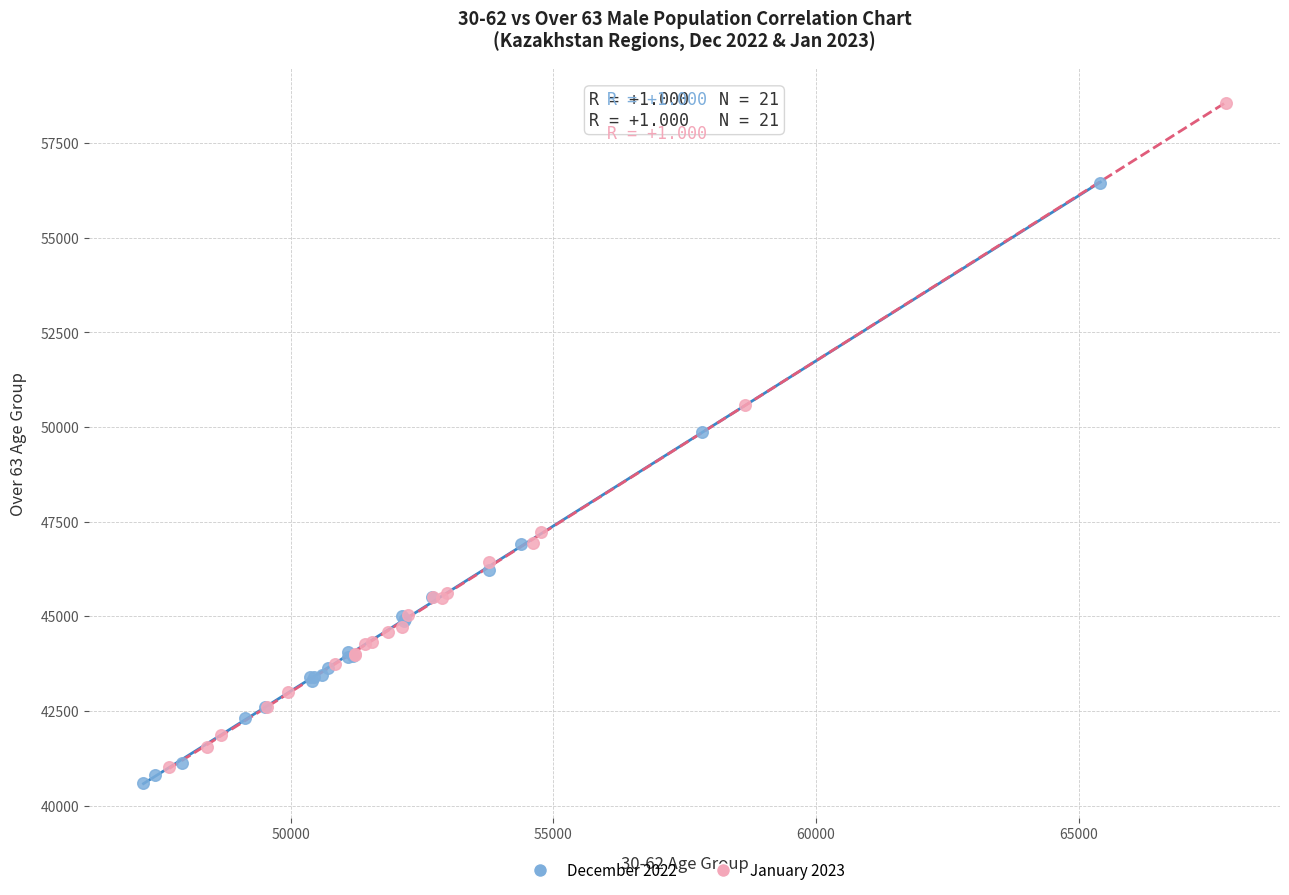

What are all the series names shown in the legend?

December 2022, January 2023